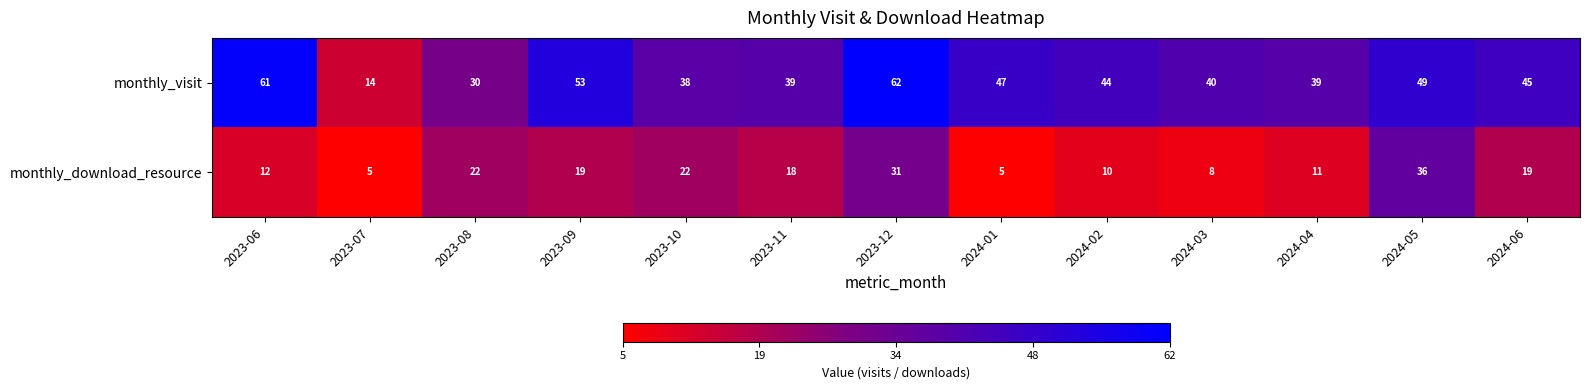

Reading left to right, list all the values displayed in this chart.

monthly_visit: 61	14	30	53	38	39	62	47	44	40	39	49	45
monthly_download_resource: 12	5	22	19	22	18	31	5	10	8	11	36	19